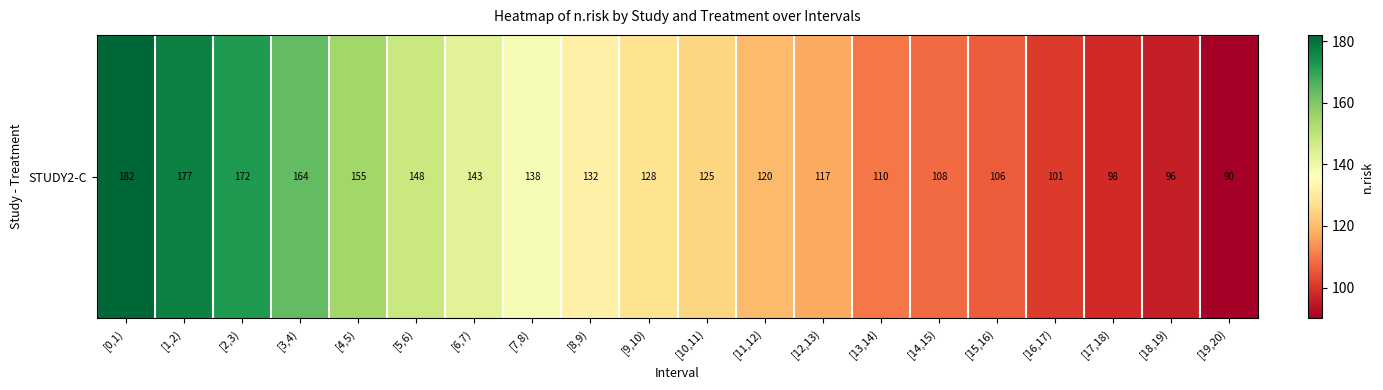

Reading right to left, list all the values displayed in this chart.

90	96	98	101	106	108	110	117	120	125	128	132	138	143	148	155	164	172	177	182